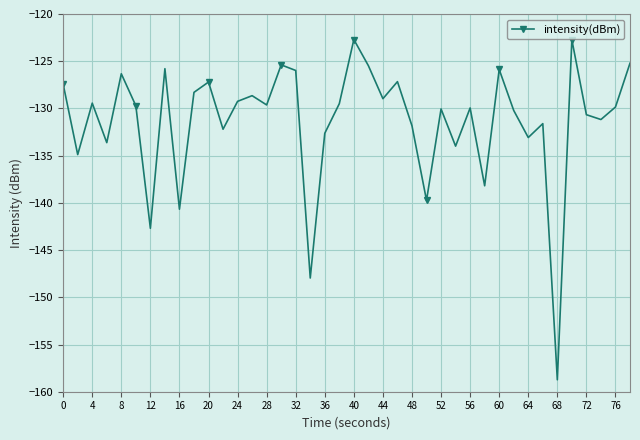

What is the value of the 18th point from the left?

-148.0